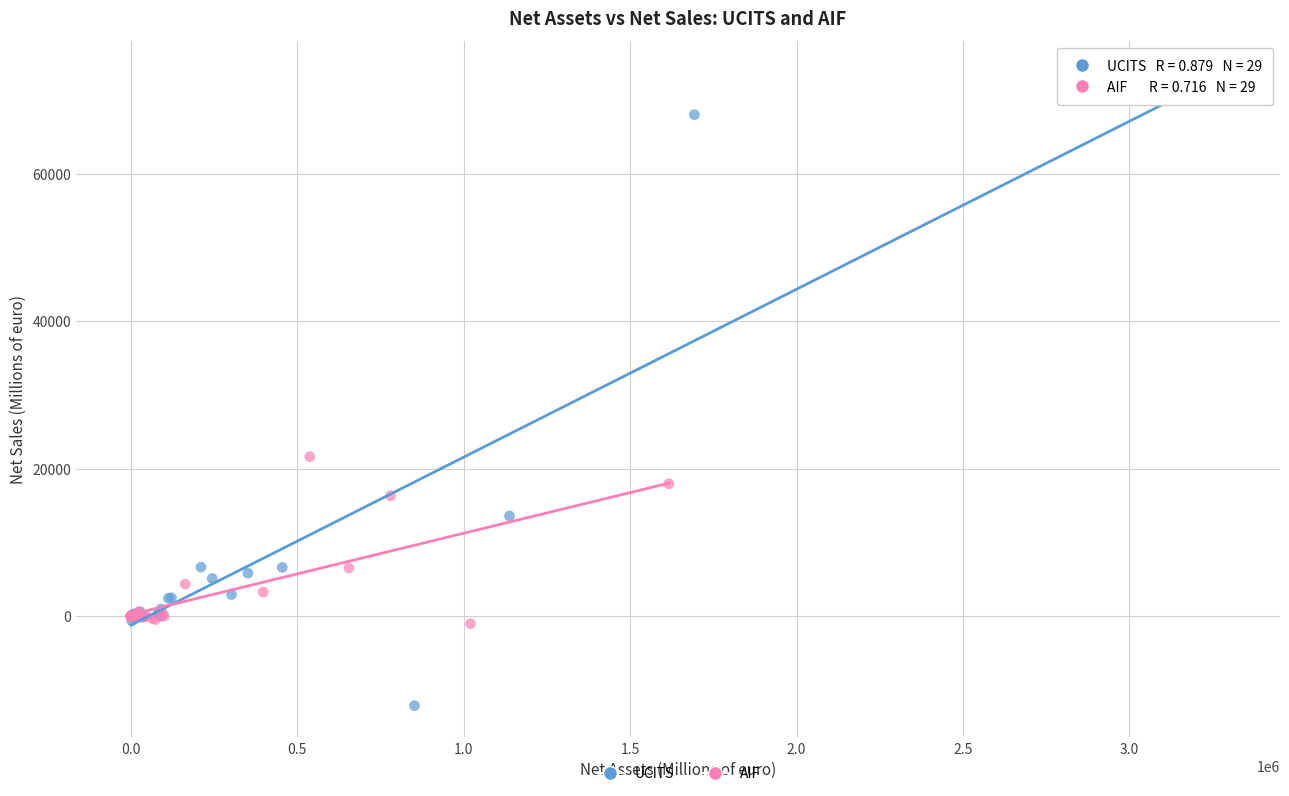

Which series contains the lowest Y value?

UCITS